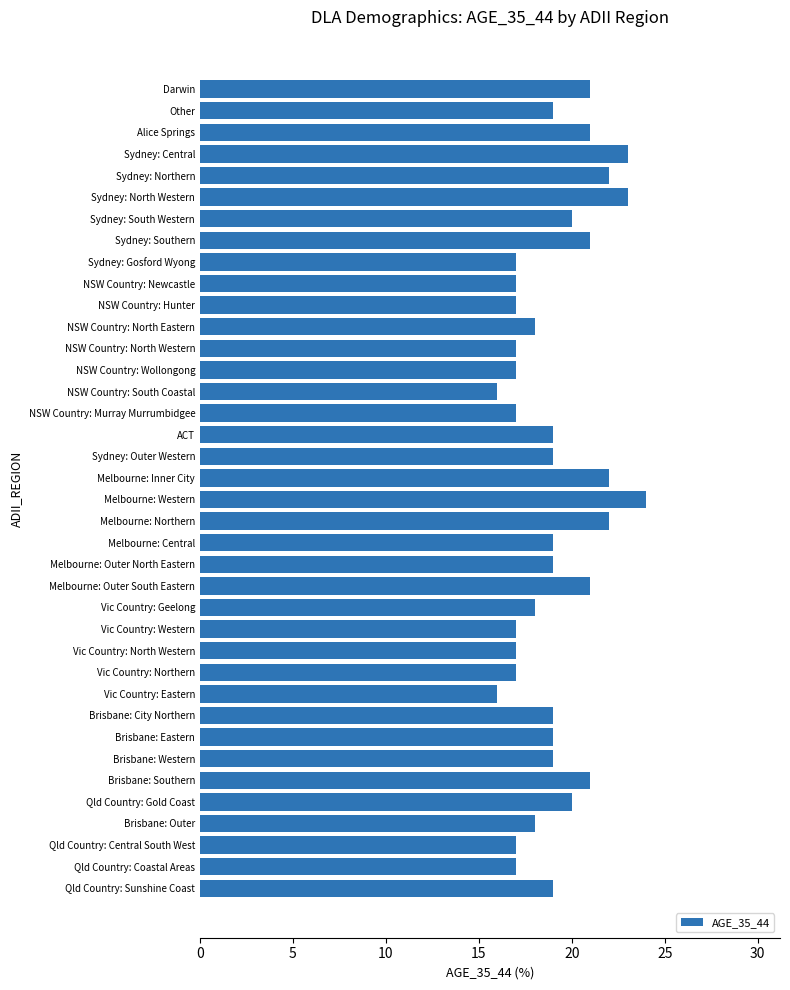

Read the value at NSW Country: South Coastal.

16